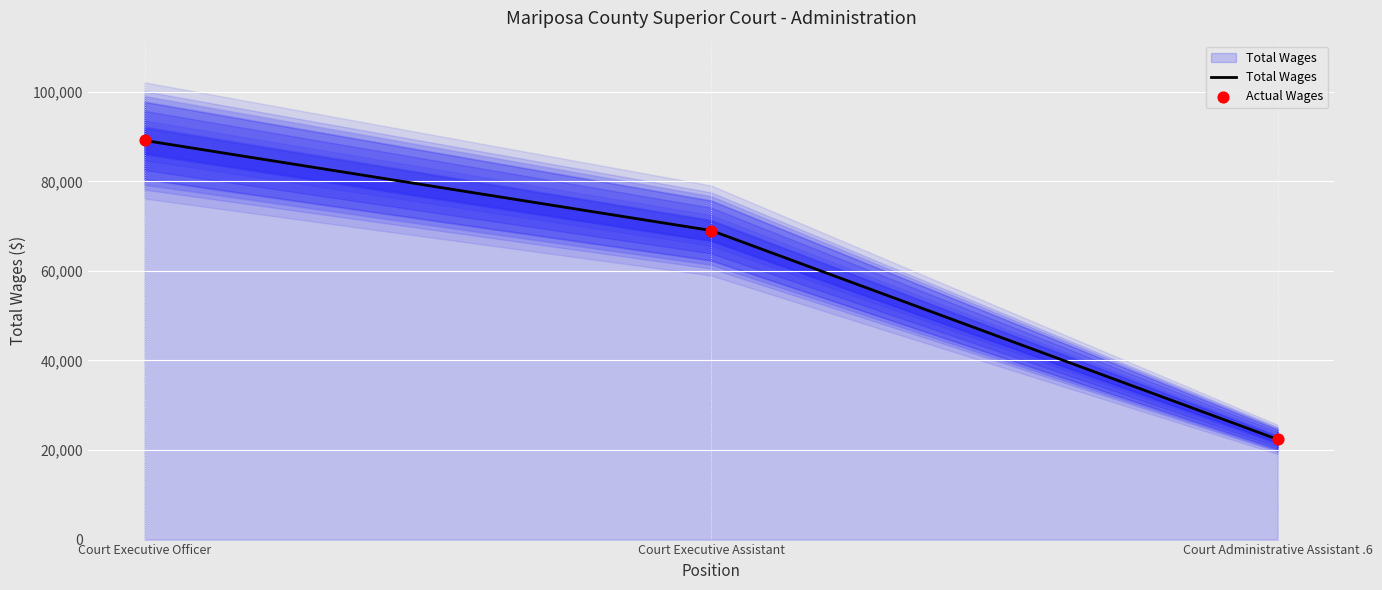

Which series contains the lowest Y value?

Total Wages